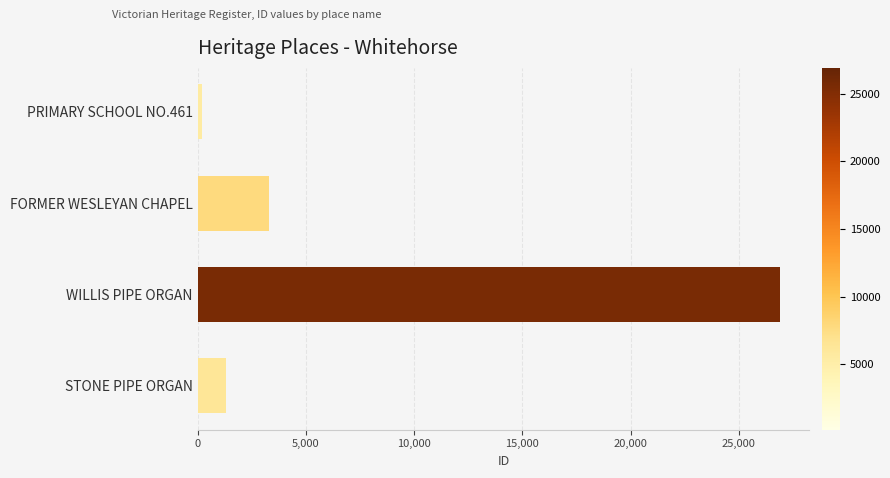

What is the ratio of the value at FORMER WESLEYAN CHAPEL to the value at STONE PIPE ORGAN?

2.5